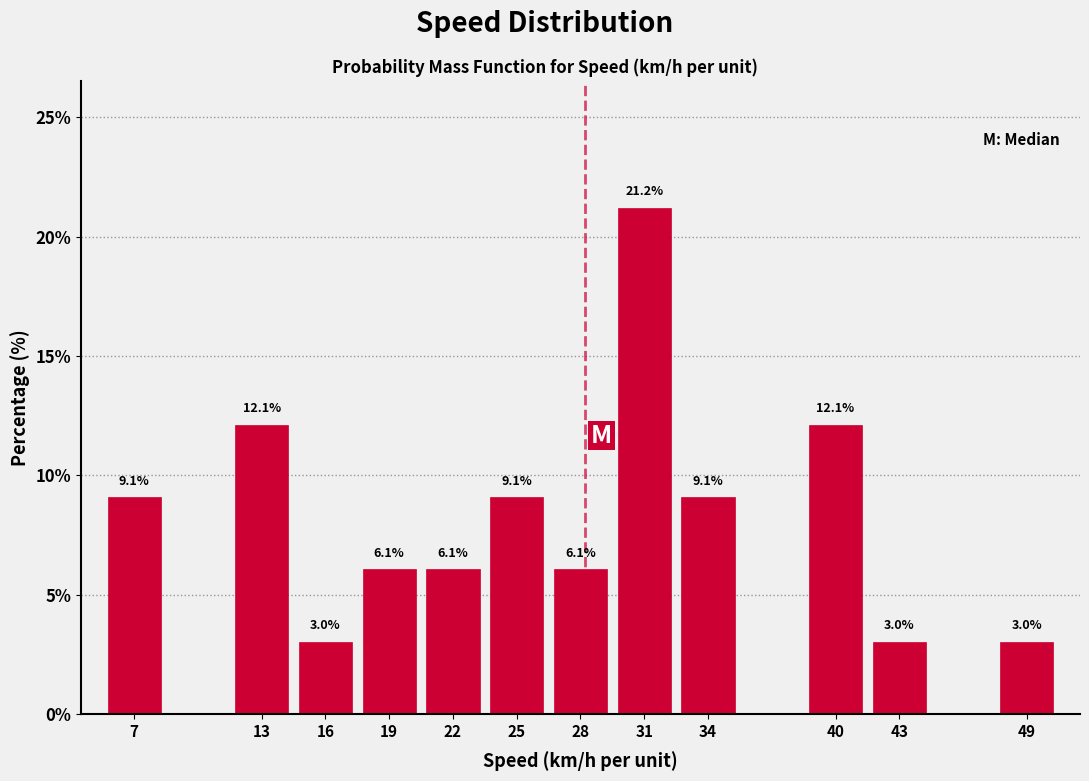

Reading left to right, list all the values displayed in this chart.

9.1	12.1	3.0	6.1	6.1	9.1	6.1	21.2	9.1	12.1	3.0	3.0